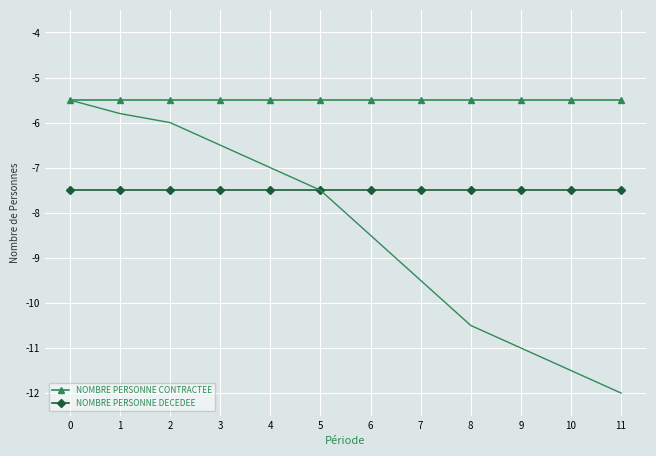

What is the highest value of the NOMBRE PERSONNE DECEDEE series?

-7.5